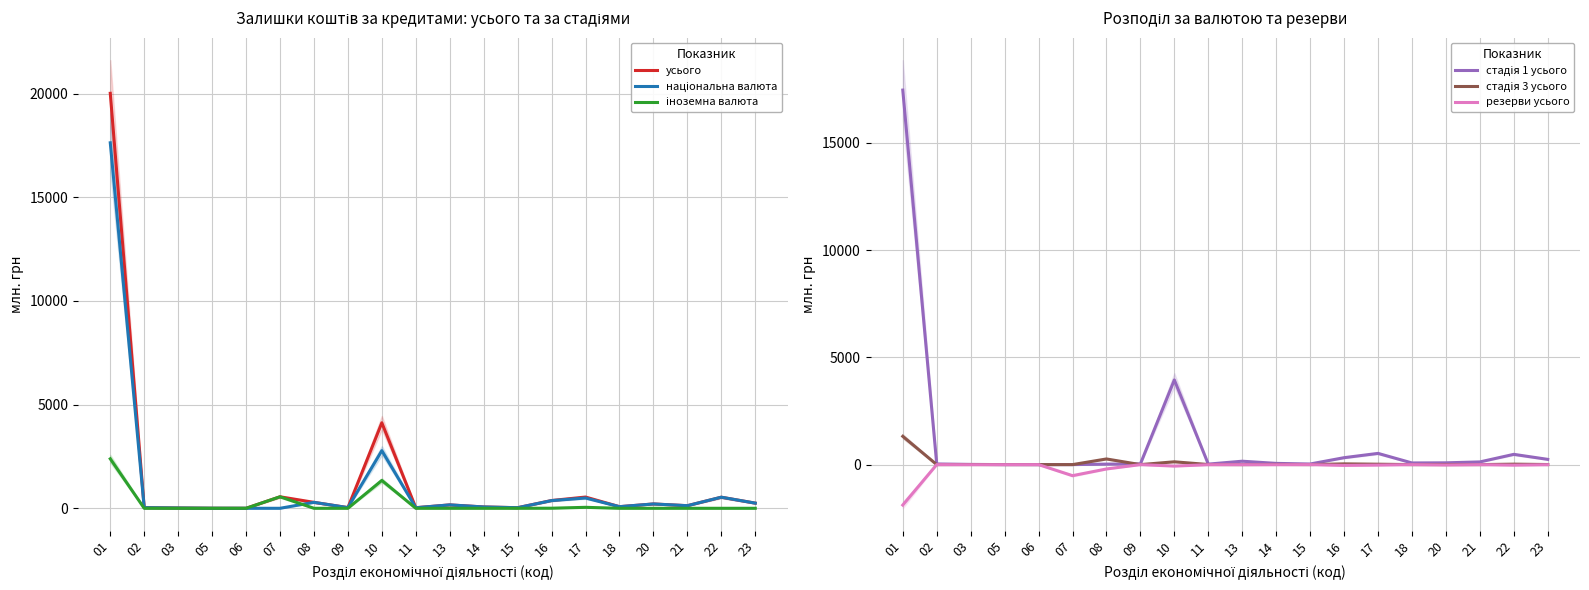

Which series has the largest total across all categories?

усього